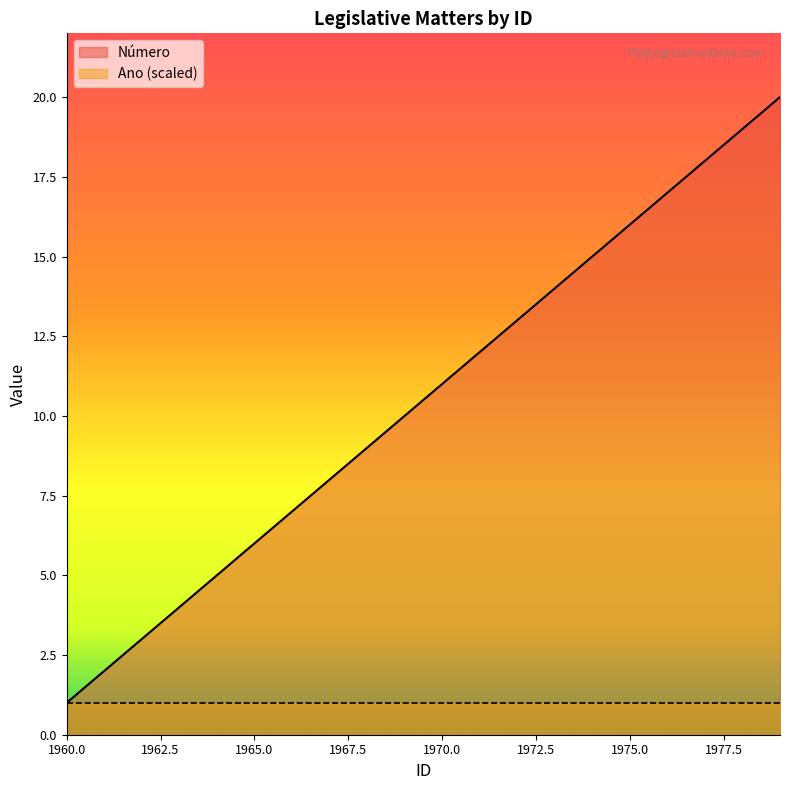

List the labels in order of value, smallest first.

1960, 1961, 1962, 1963, 1964, 1965, 1966, 1967, 1968, 1969, 1970, 1971, 1972, 1973, 1974, 1975, 1976, 1977, 1978, 1979